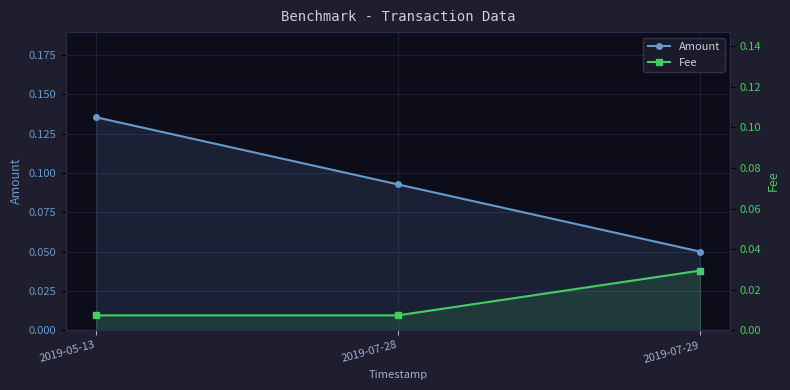

List the labels in order of Fee value, smallest first.

2019-05-13, 2019-07-28, 2019-07-29